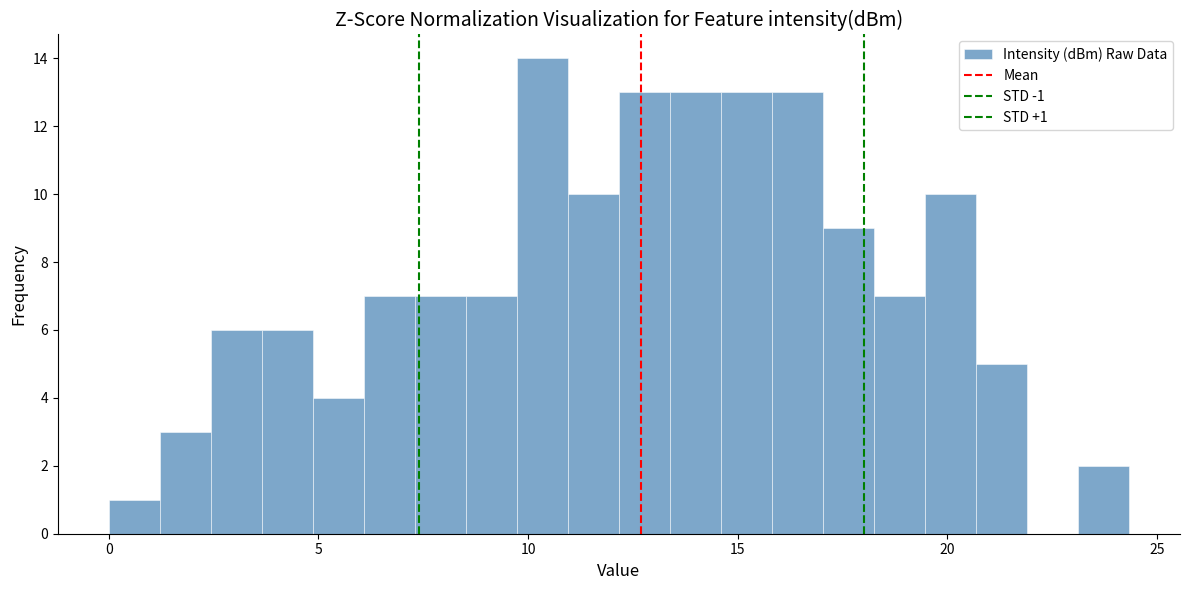

Around what value on the x-axis is the tallest bar? Give the approximate position of its centre, as read against the axis.

10.5